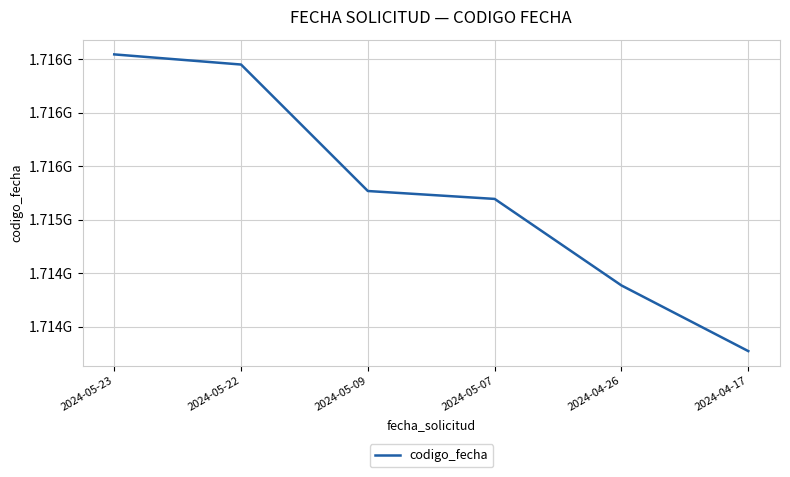

Is this an area chart (filled region under the line)?

No